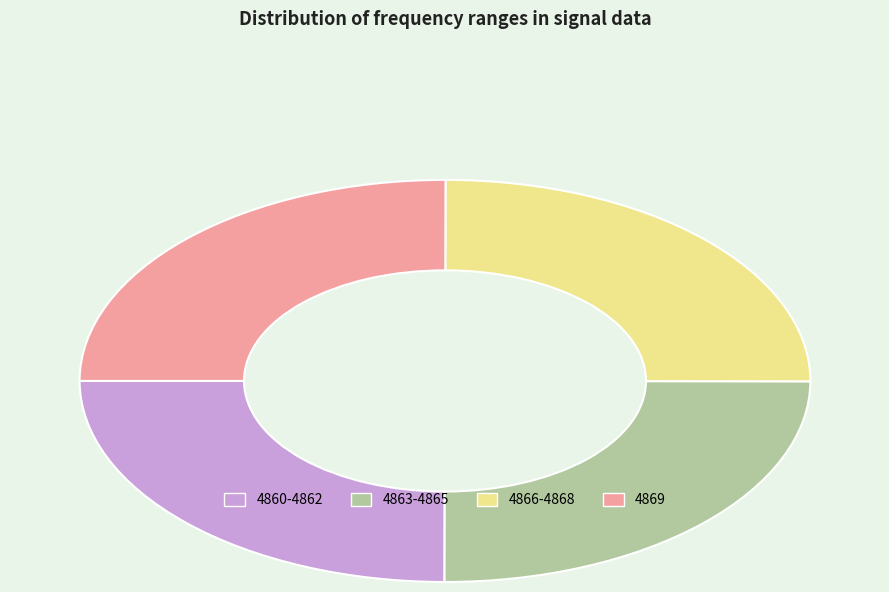

True or false: 4860-4862 accounts for 37% of the total.

False